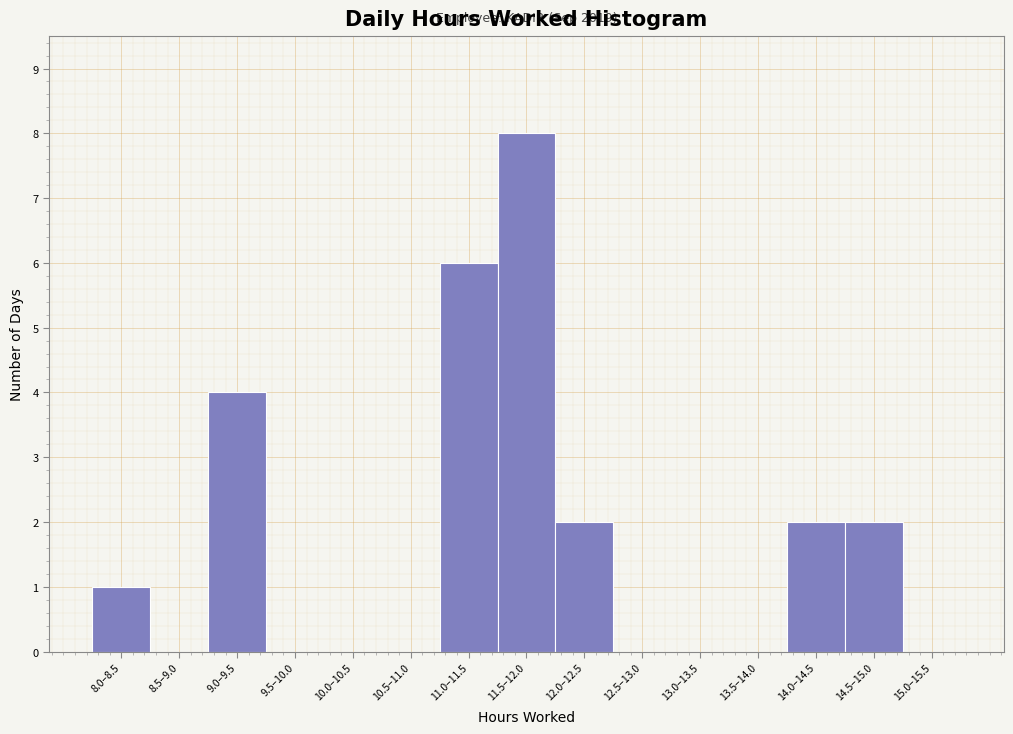

Reading left to right, transcribe all the data shown in this chart.

8.0–8.5=1	8.5–9.0=0	9.0–9.5=4	9.5–10.0=0	10.0–10.5=0	10.5–11.0=0	11.0–11.5=6	11.5–12.0=8	12.0–12.5=2	12.5–13.0=0	13.0–13.5=0	13.5–14.0=0	14.0–14.5=2	14.5–15.0=2	15.0–15.5=0